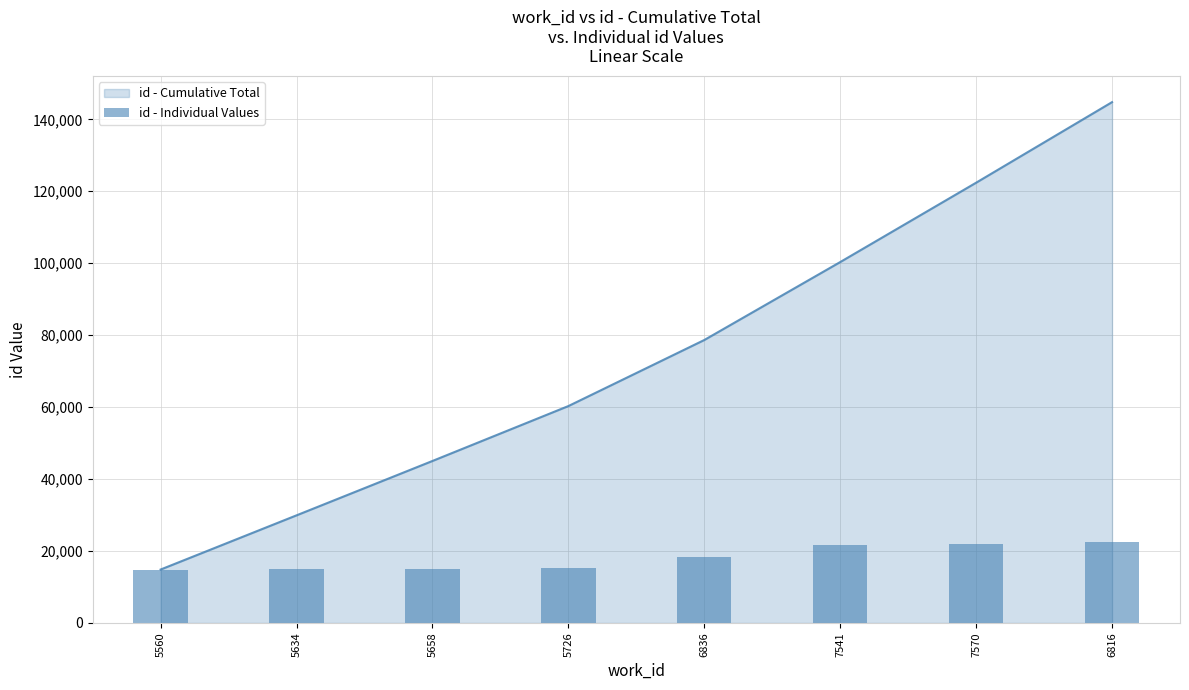

Which has a higher value, 5560 or 6836?

6836